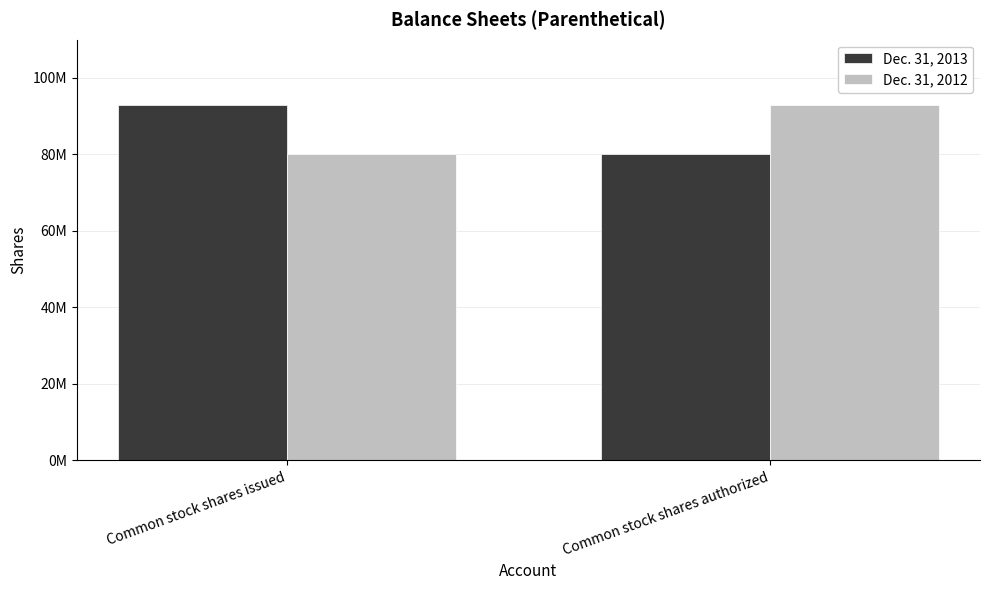

Rank the categories by Dec. 31, 2012 value from highest to lowest.

Common stock shares authorized, Common stock shares issued